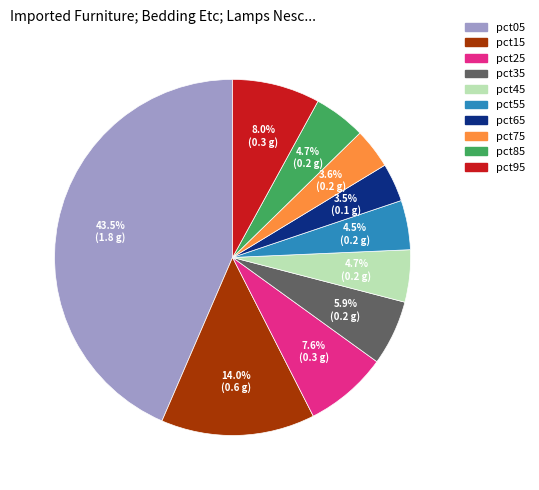

How many segments does this pie chart have?

10